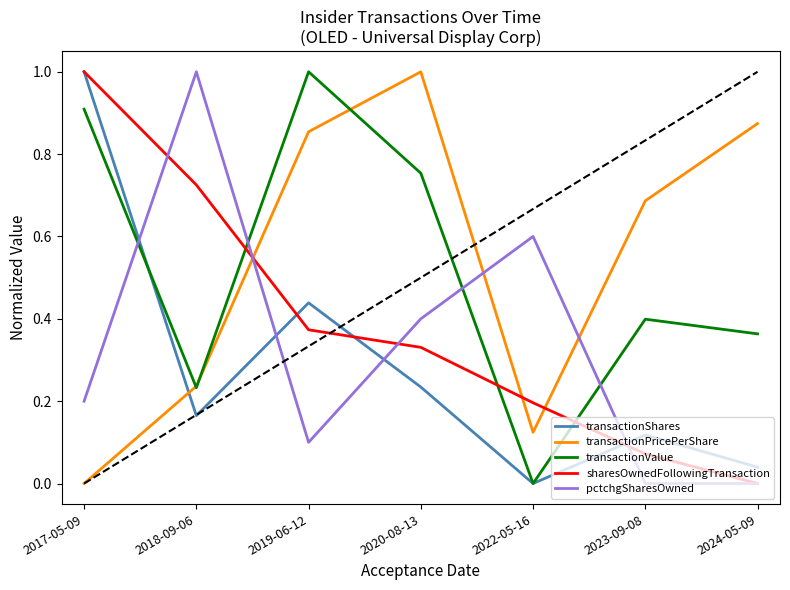

In transactionPricePerShare, how many points are lower than both neighbors (excluding endpoints)?

1